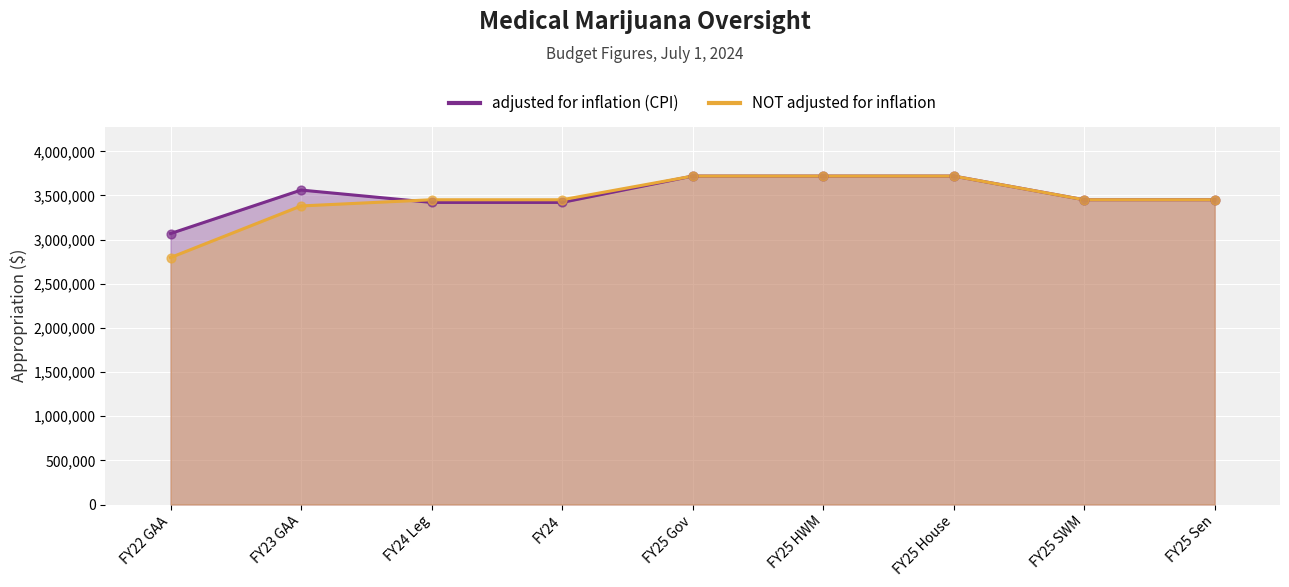

Which series reaches the maximum Y coordinate?

adjusted for inflation (CPI)